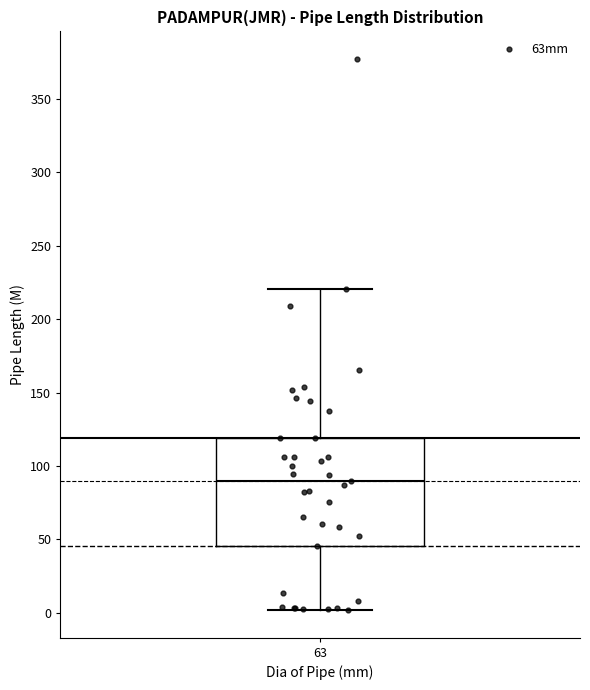

Transcribe this box plot: give where the median line is, the range the box spans, and where the two whiskers end, as read against the y-axis. The values are not printed on the chart, so give them approximately, as read against the axis.

median 90, box 45 to 120, whiskers 0 to 220